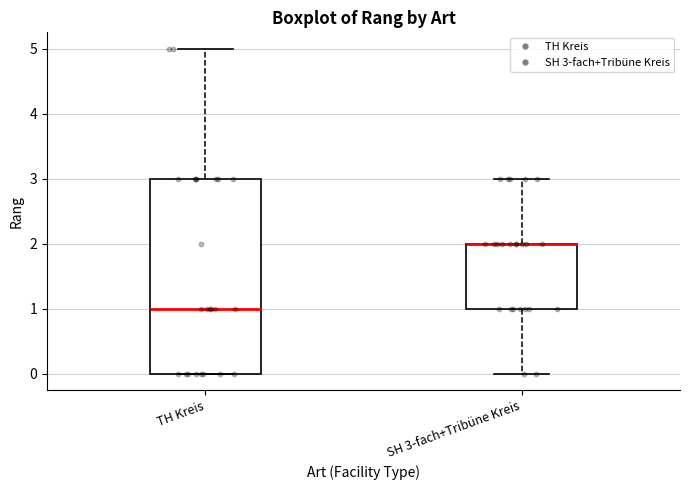

Where is the lower edge of the box for SH 3-fach+Tribüne Kreis on the y-axis? The values are not printed on the chart, so give them approximately, as read against the axis.

1